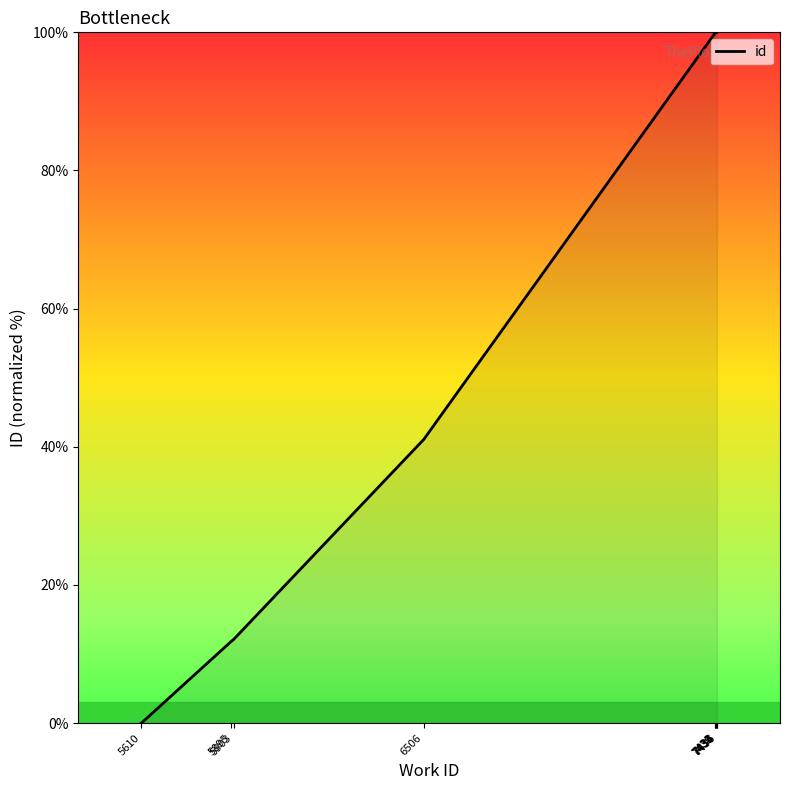

What is the difference between the maximum and minimum values?

100.0